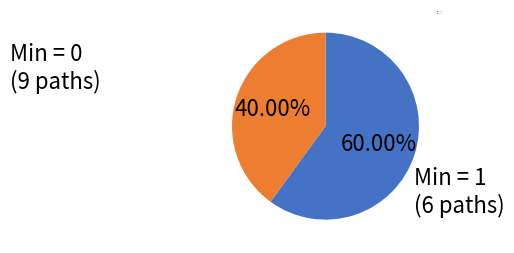

Which slice is the smallest?

Min = 1